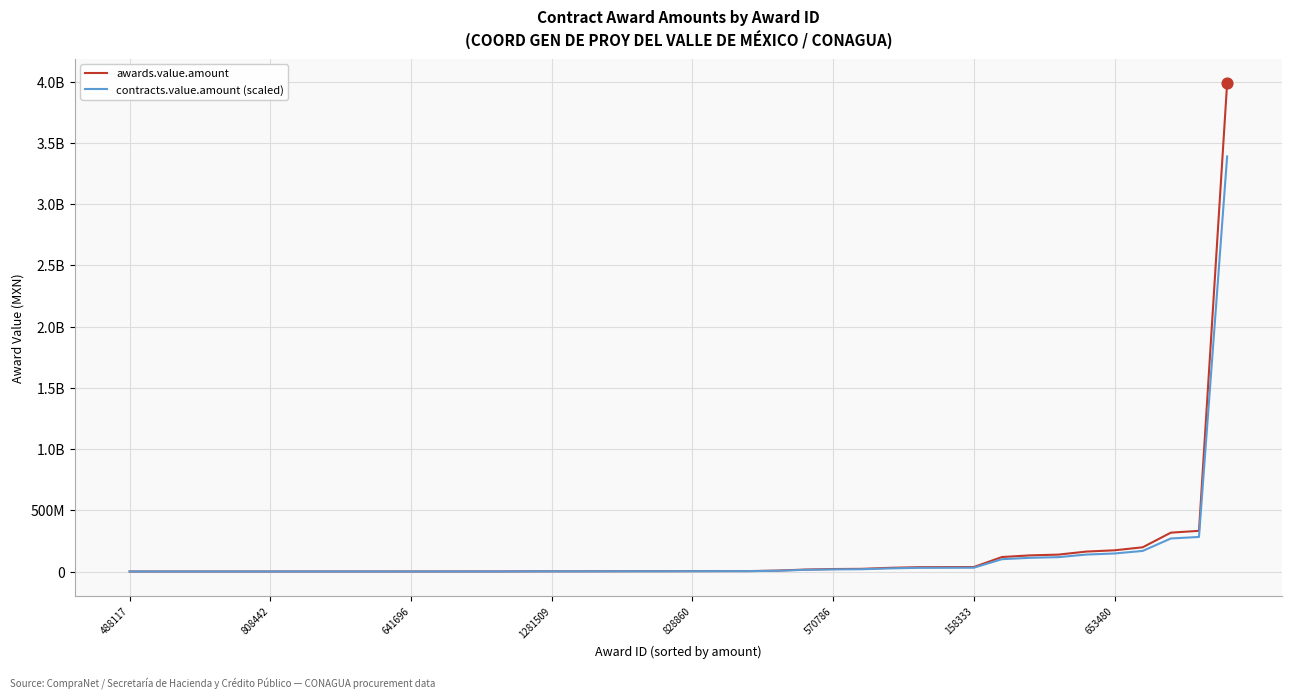

What are all the series names shown in the legend?

awards.value.amount, contracts.value.amount (scaled)